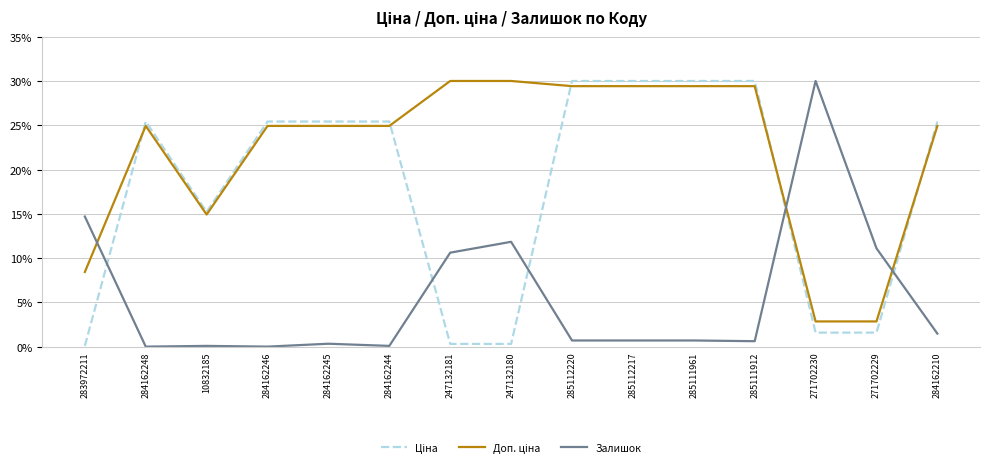

What is the difference between the maximum and second lowest values in the Залишок series?

30.0